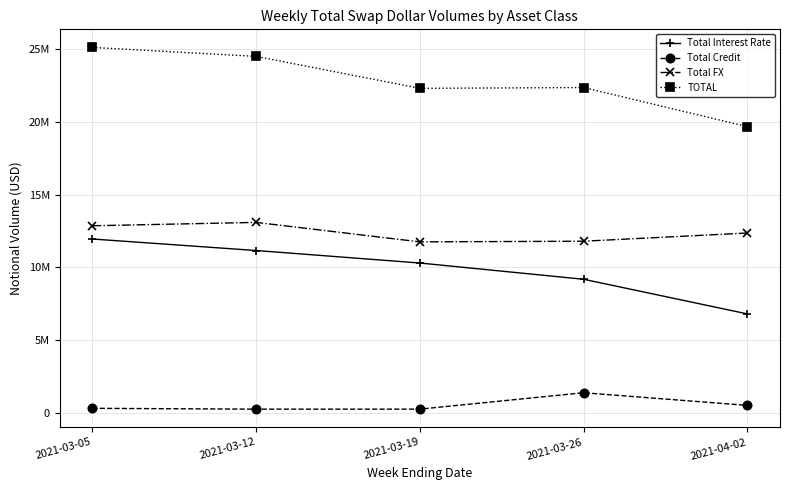

At which category does Total FX reach its first local peak?

2021-03-12